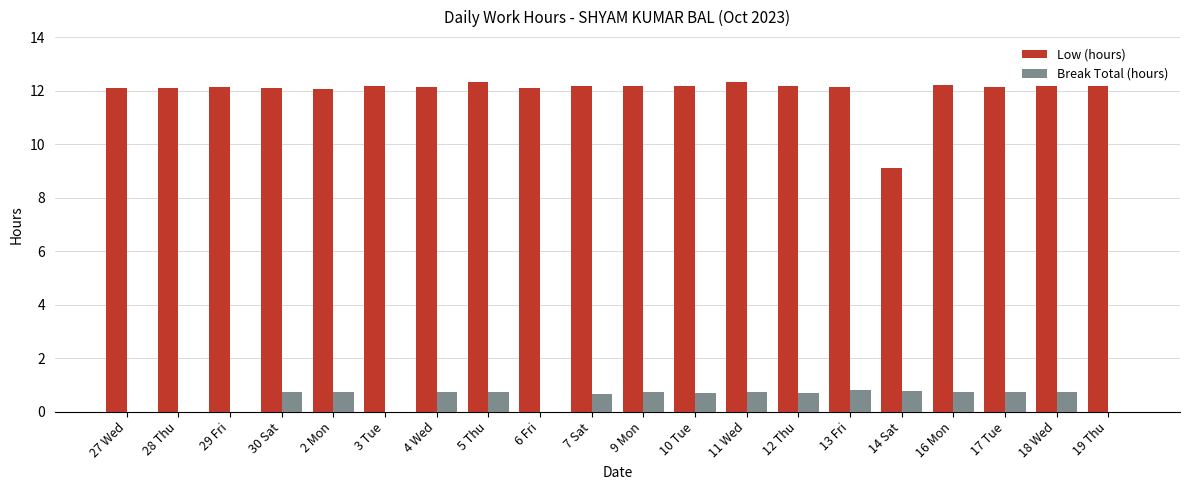

At which label is Low (hours) closest to 10?

14 Sat